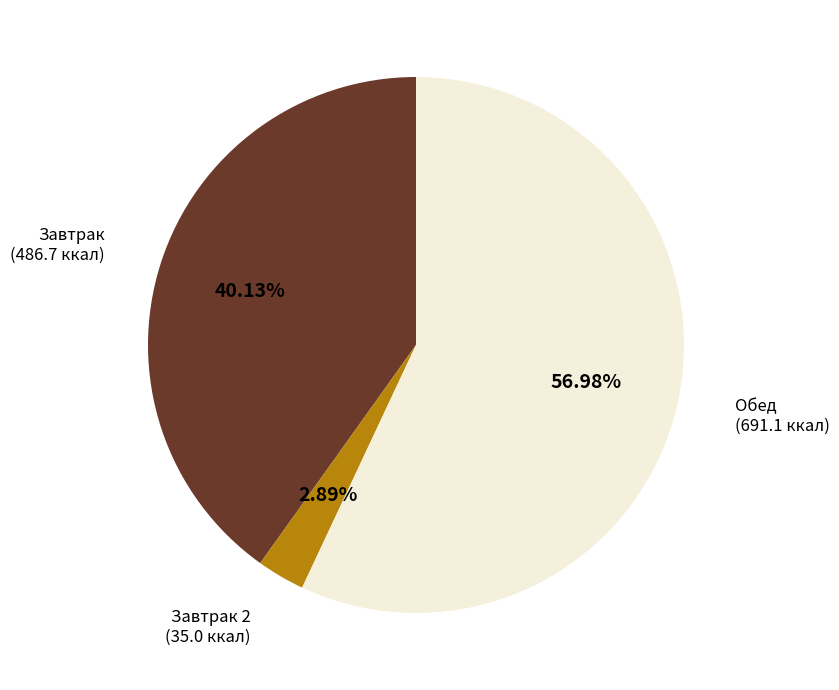

Which category accounts for the majority?

Обед